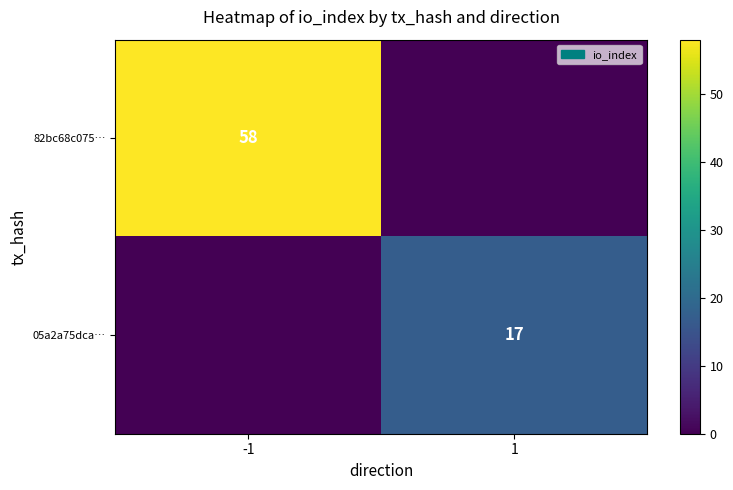

Is it true that 82bc68c075… equals 38 at -1?

False